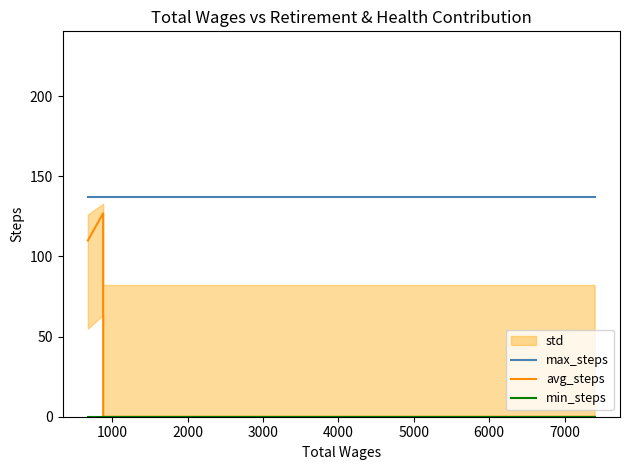

True or false: max_steps and min_steps intersect in this chart.

False